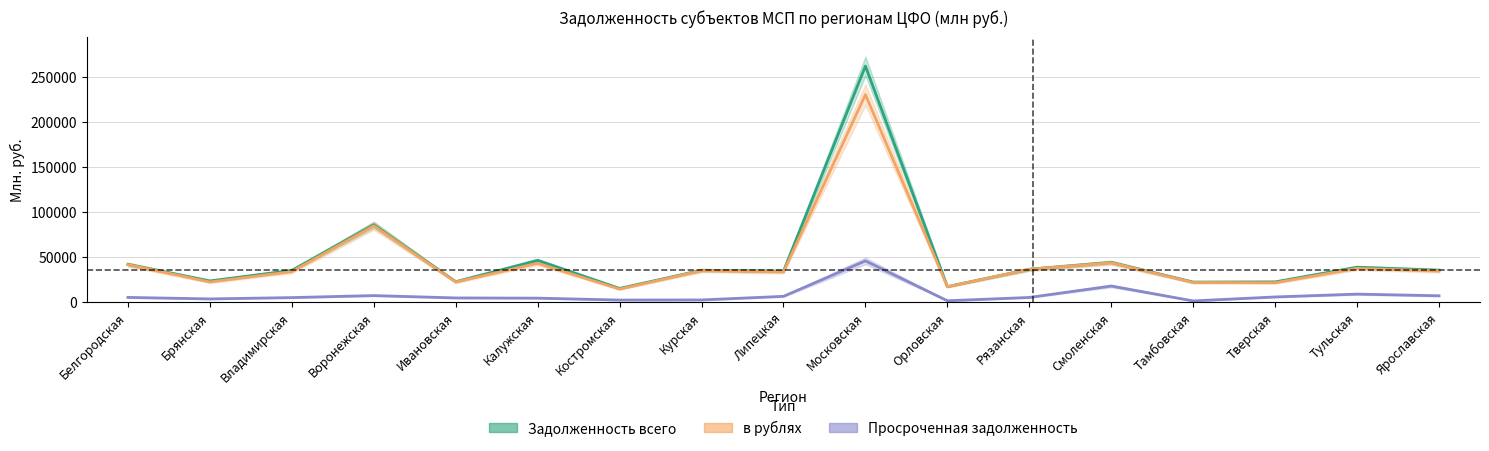

Which label corresponds to the largest value in the chart?

Московская